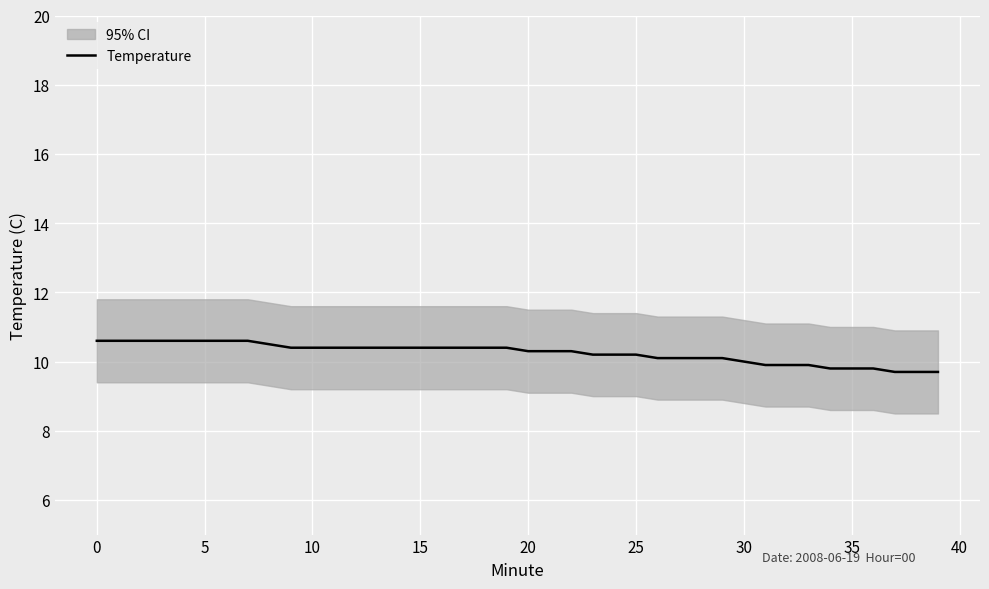

What is the label of the 32nd point from the left?

31